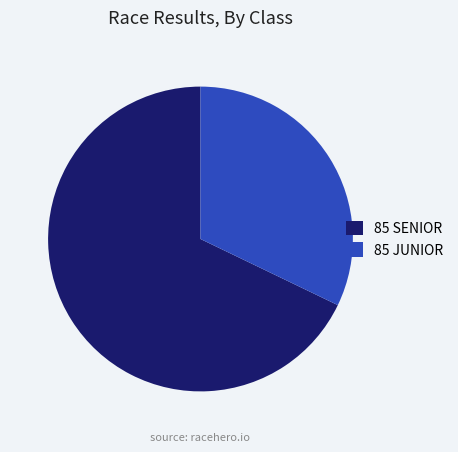

Which category has the biggest portion of the pie?

85 SENIOR